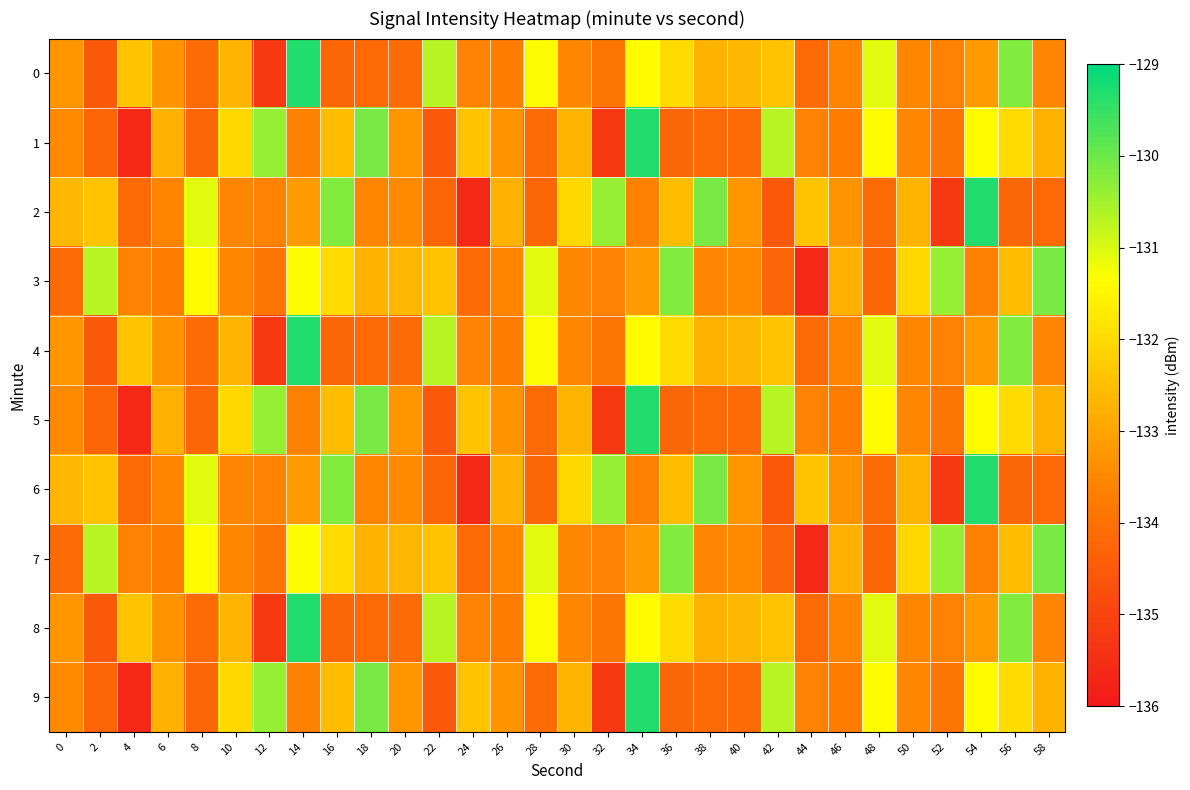

Rank the series by their maximum value, from lowest to highest.

3, 7, 0, 1, 2, 4, 5, 6, 8, 9